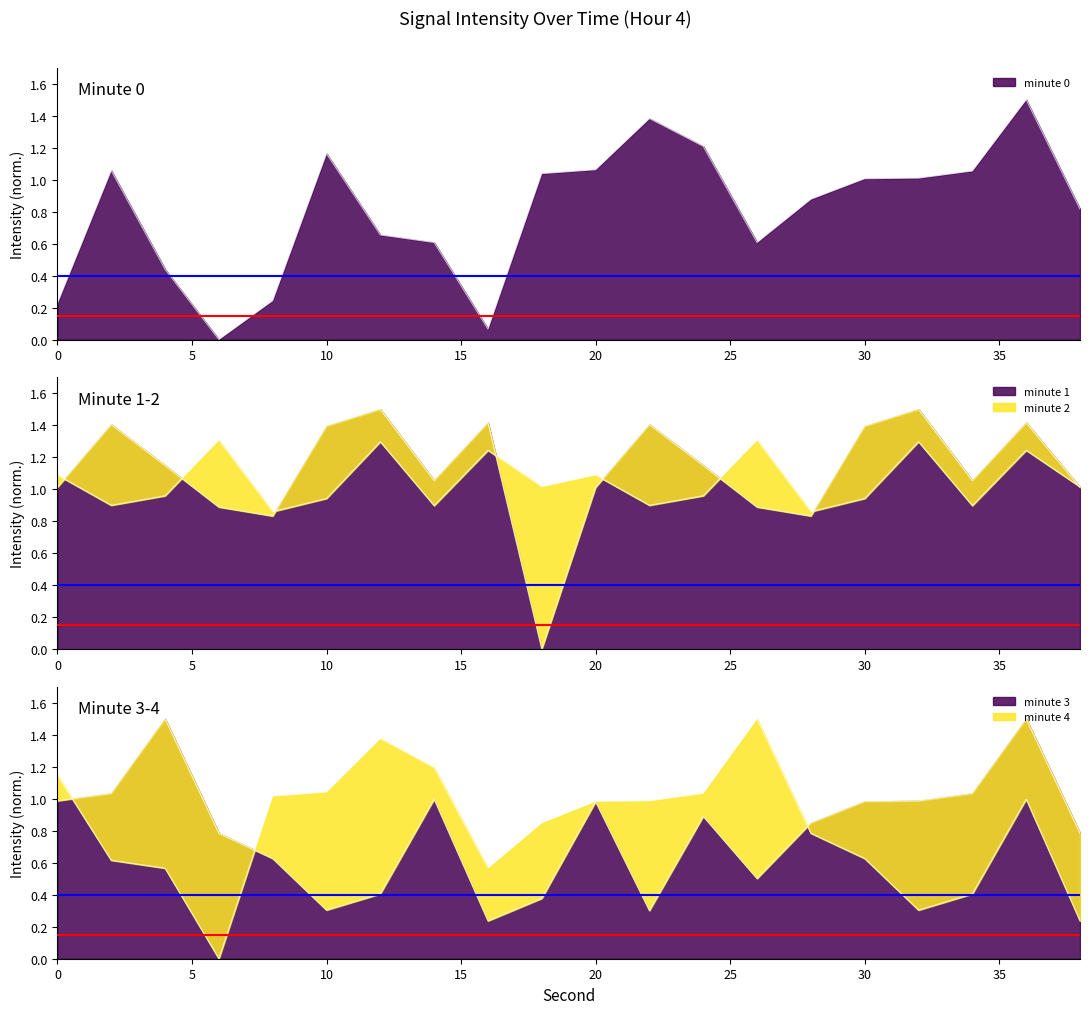

Does the chart have visible grid lines?

No